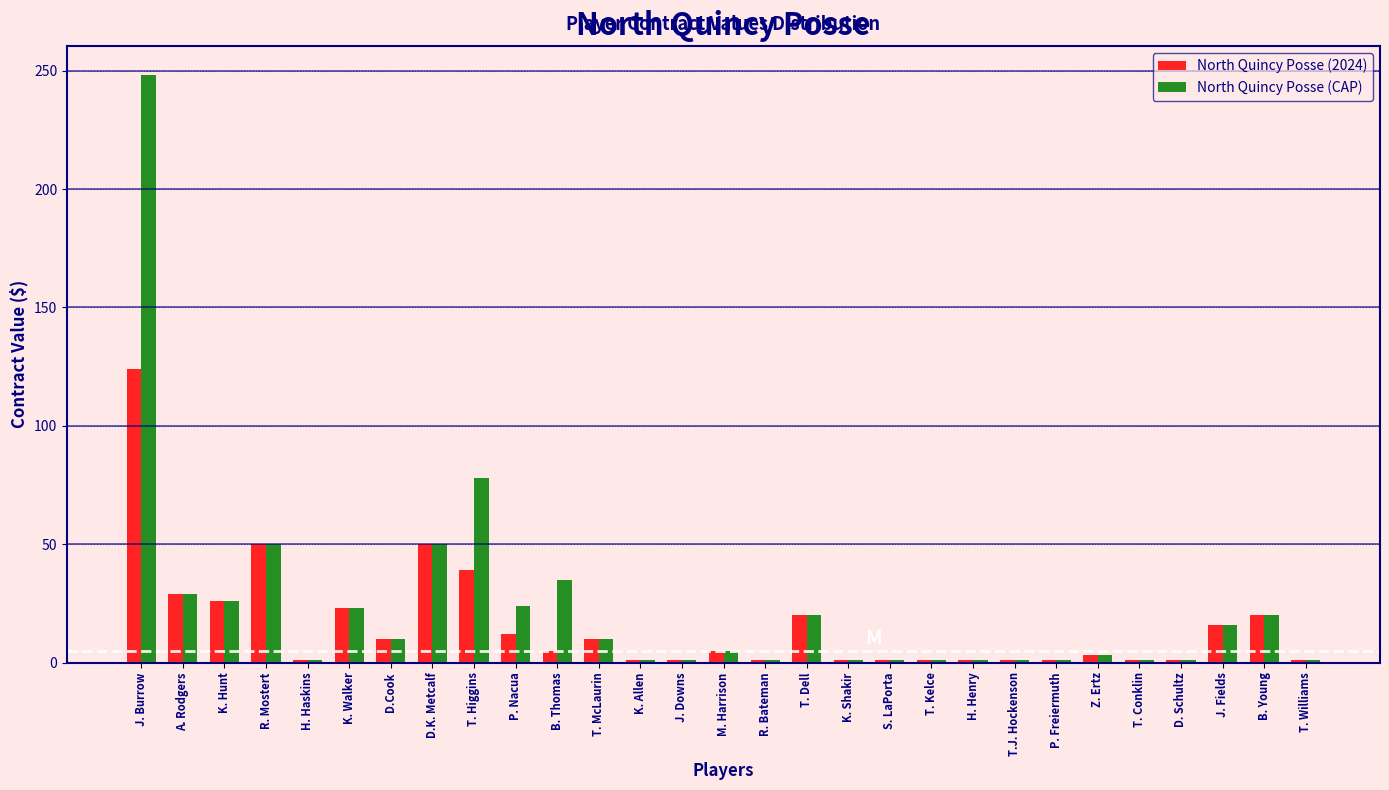

Between H. Haskins and T. Higgins, which series saw the biggest shift?

North Quincy Posse (CAP)